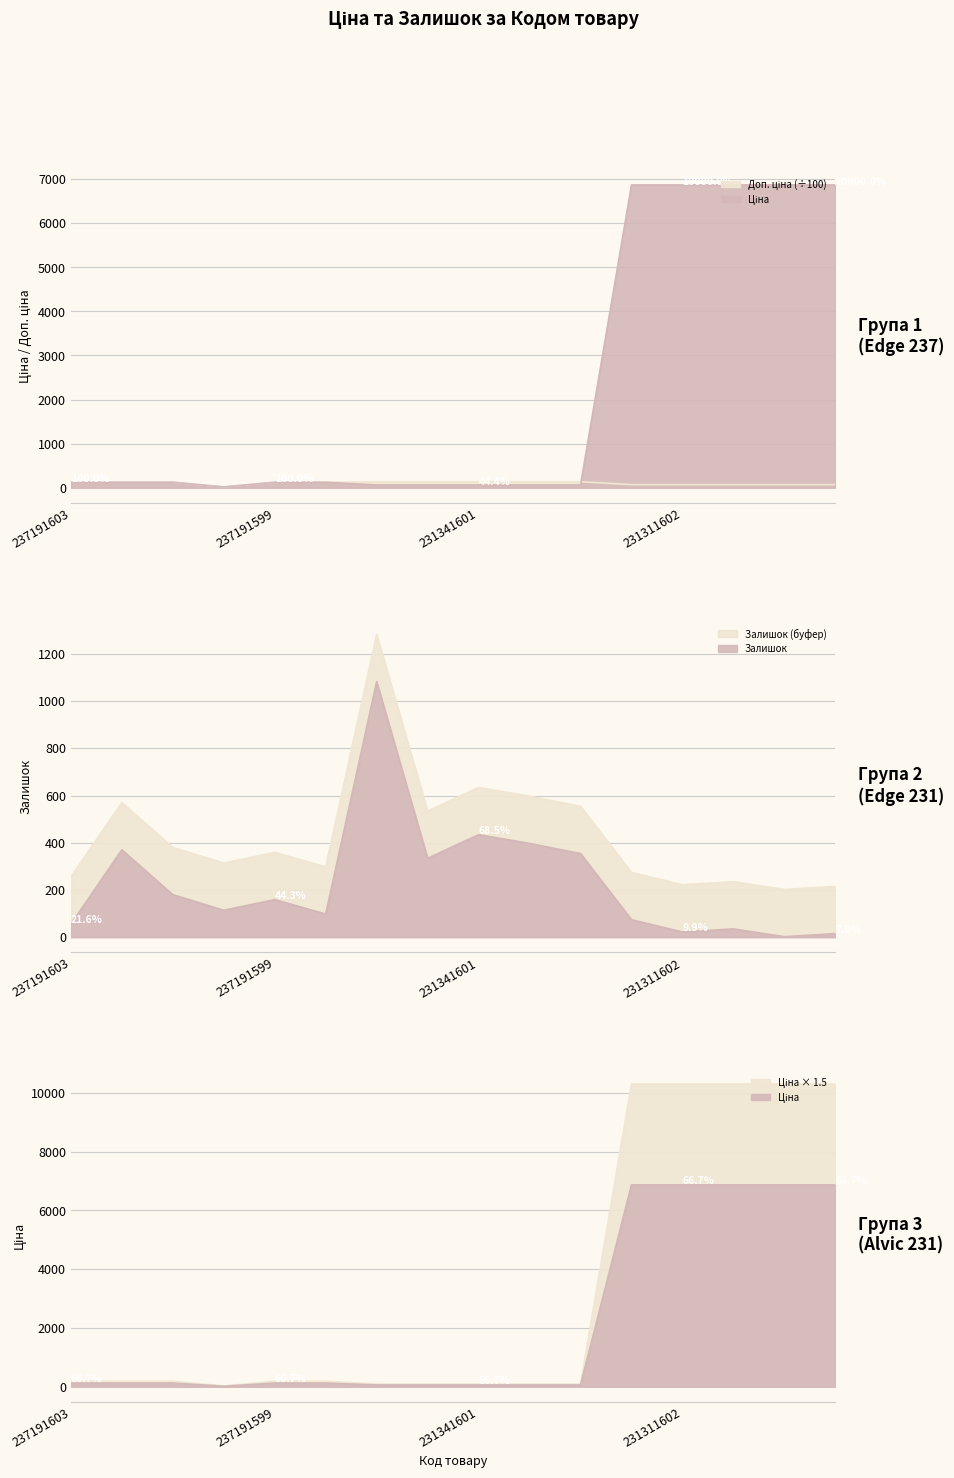

Which has a higher value, 237191599 or 231311602?

231311602